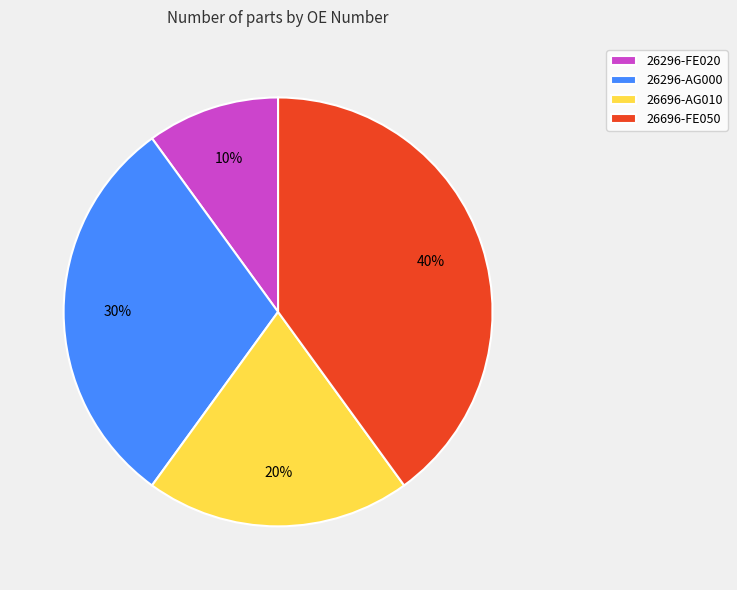

Do 26296-AG000 and 26696-FE050 together represent more than half of the pie?

Yes